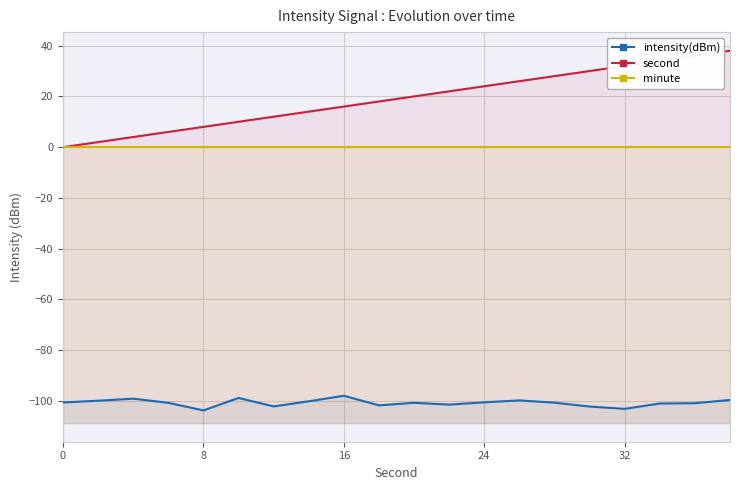

What is the difference between the maximum and minimum values in the intensity(dBm) series?

5.8